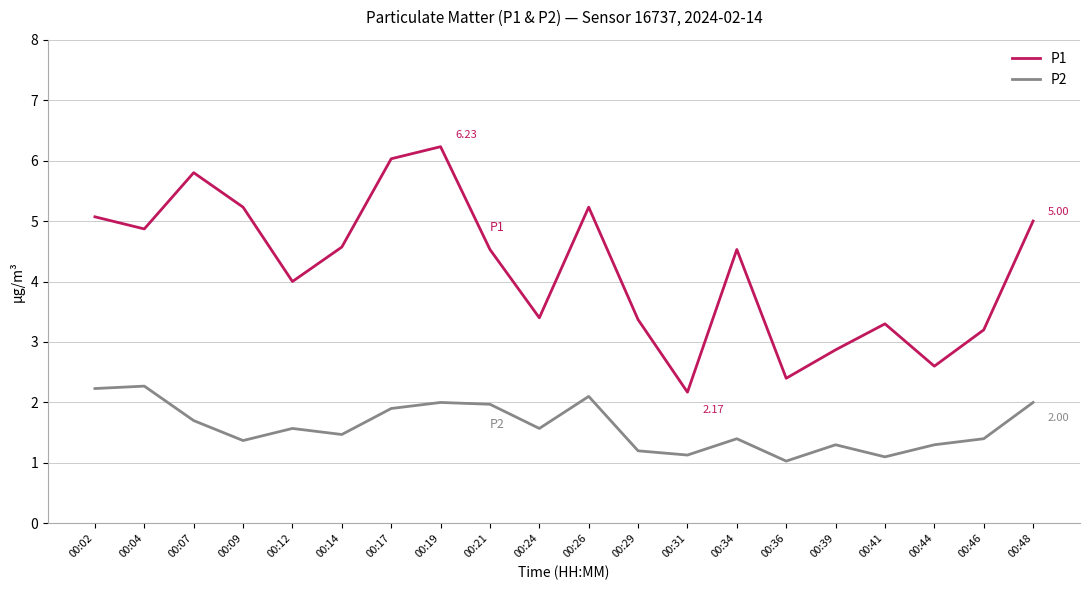

Which series has the widest spread of values?

P1